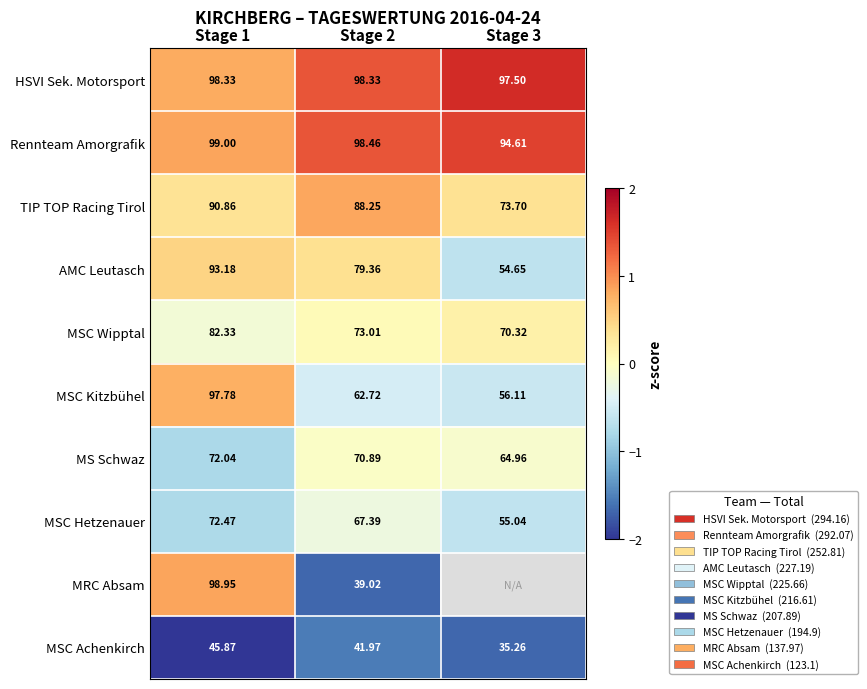

Is it true that HSVI Sek. Motorsport equals 0.5 at Stage 1?

False